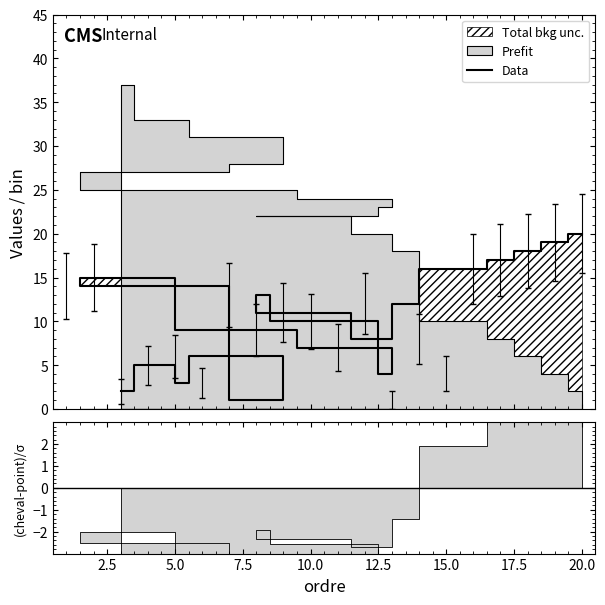

At which label is the value closest to 10?

10